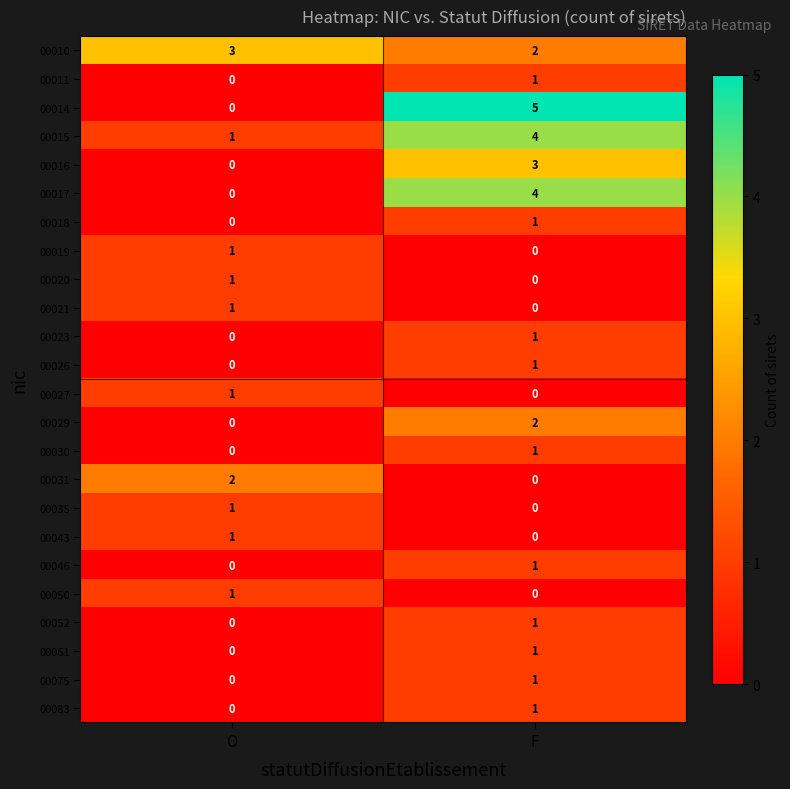

List the labels in order of 00083 value, smallest first.

O, F